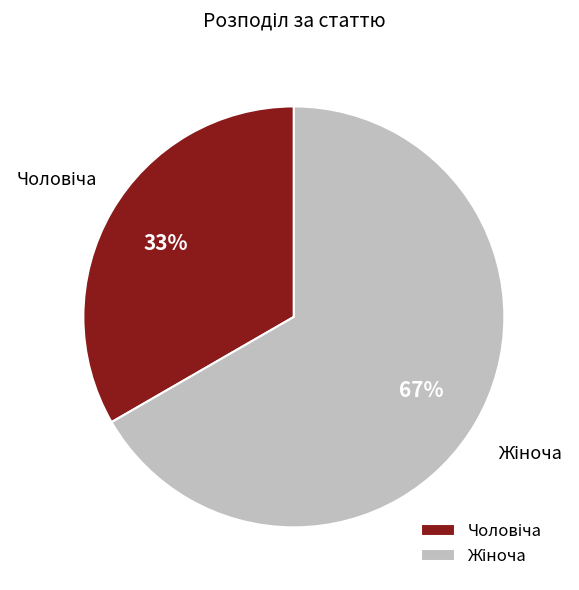

Does any single category account for the majority?

Yes